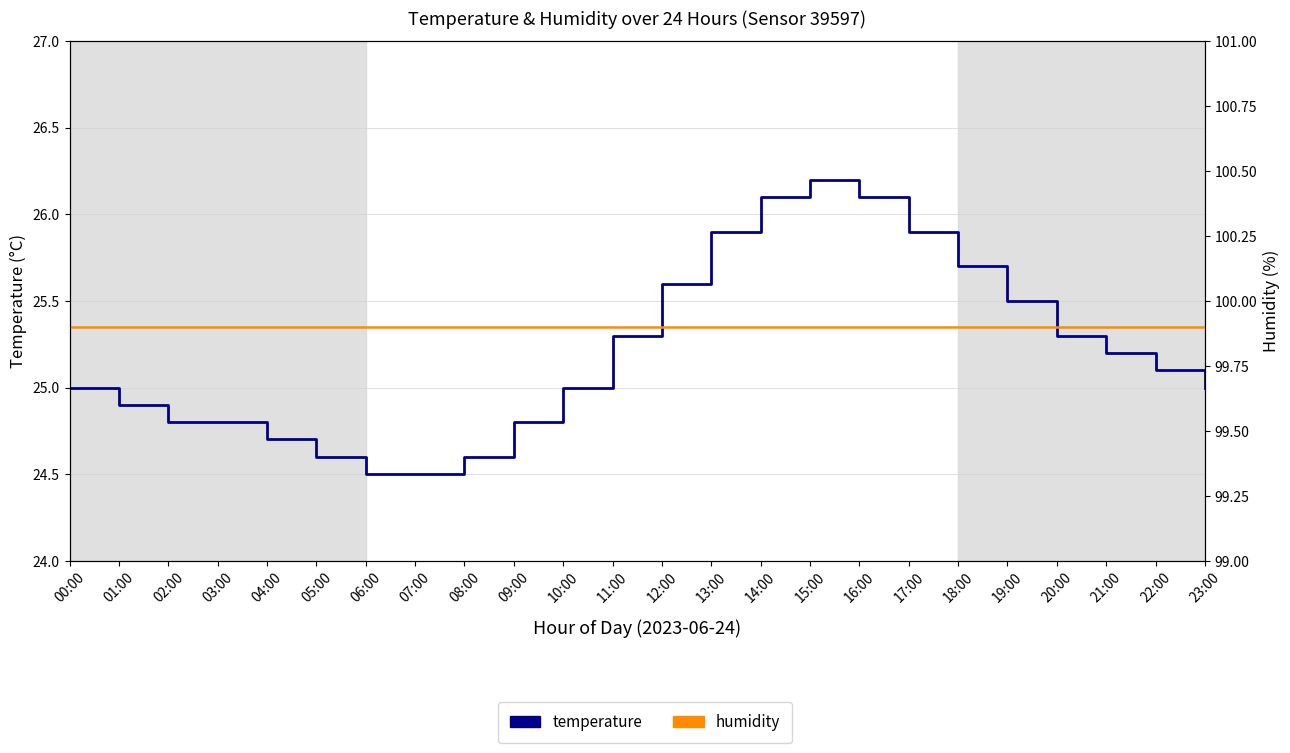

True or false: temperature has more than 2 points higher than both neighbors.

False